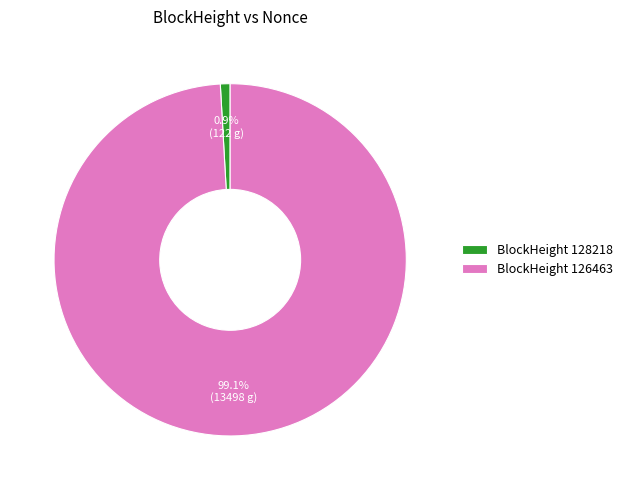

Which category has the biggest portion of the pie?

BlockHeight 126463